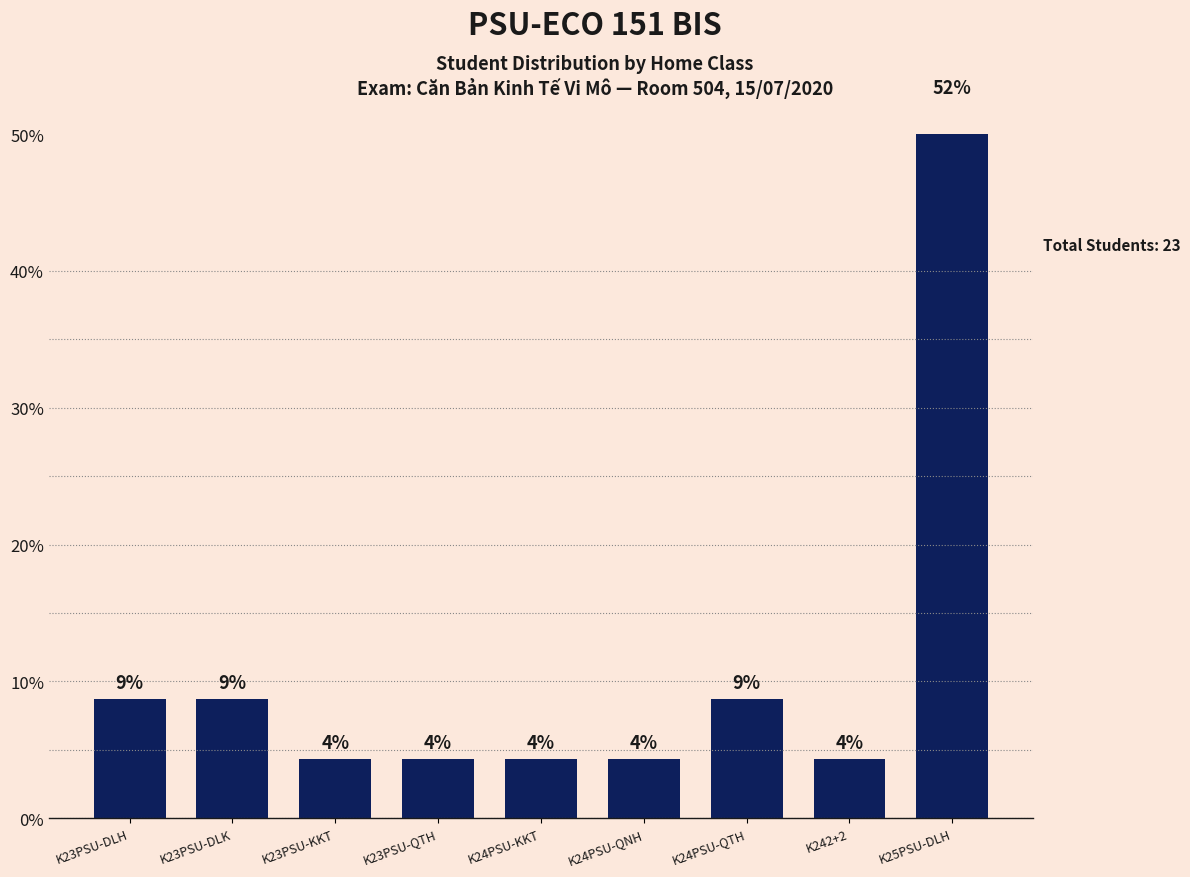

The value at K23PSU-QTH is 6.9. True or false?

False